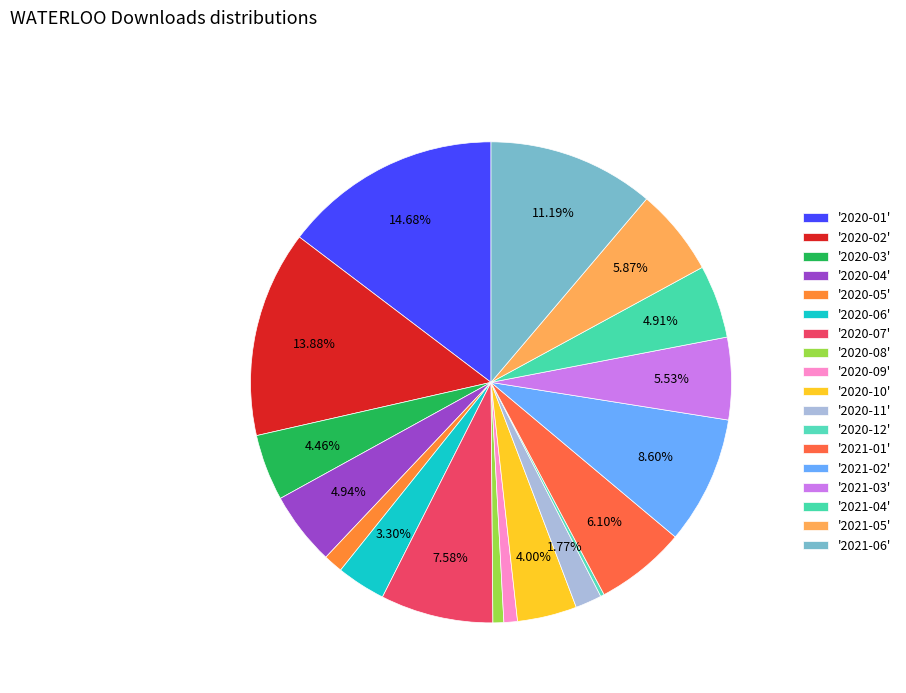

To the nearest percent, what is the difference between the largest and smallest slice percentages?

14%